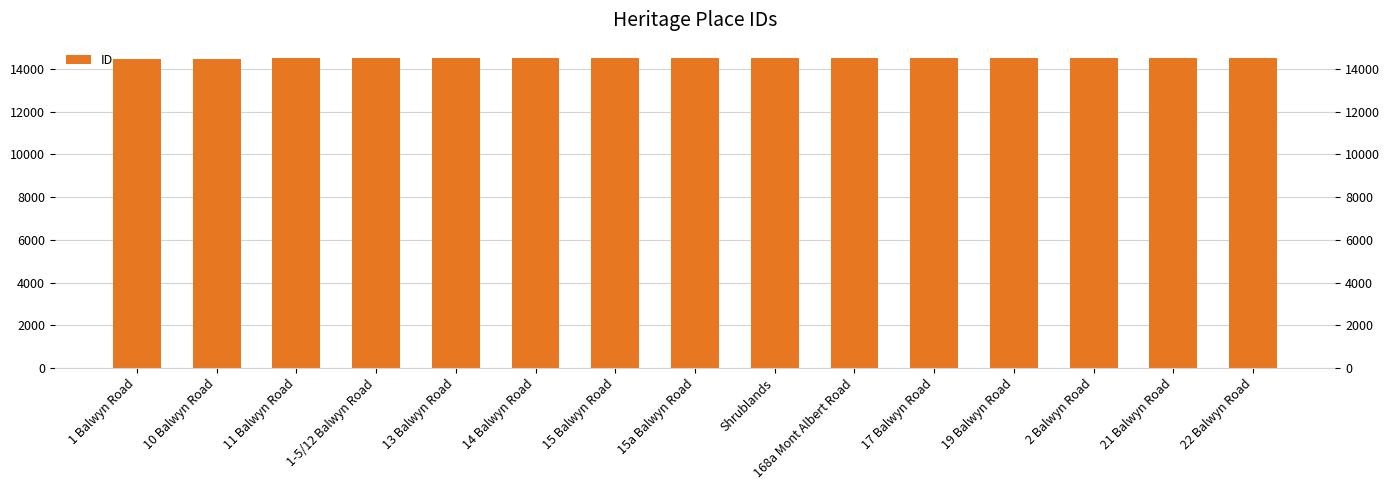

How many data points are less than 14492?

7